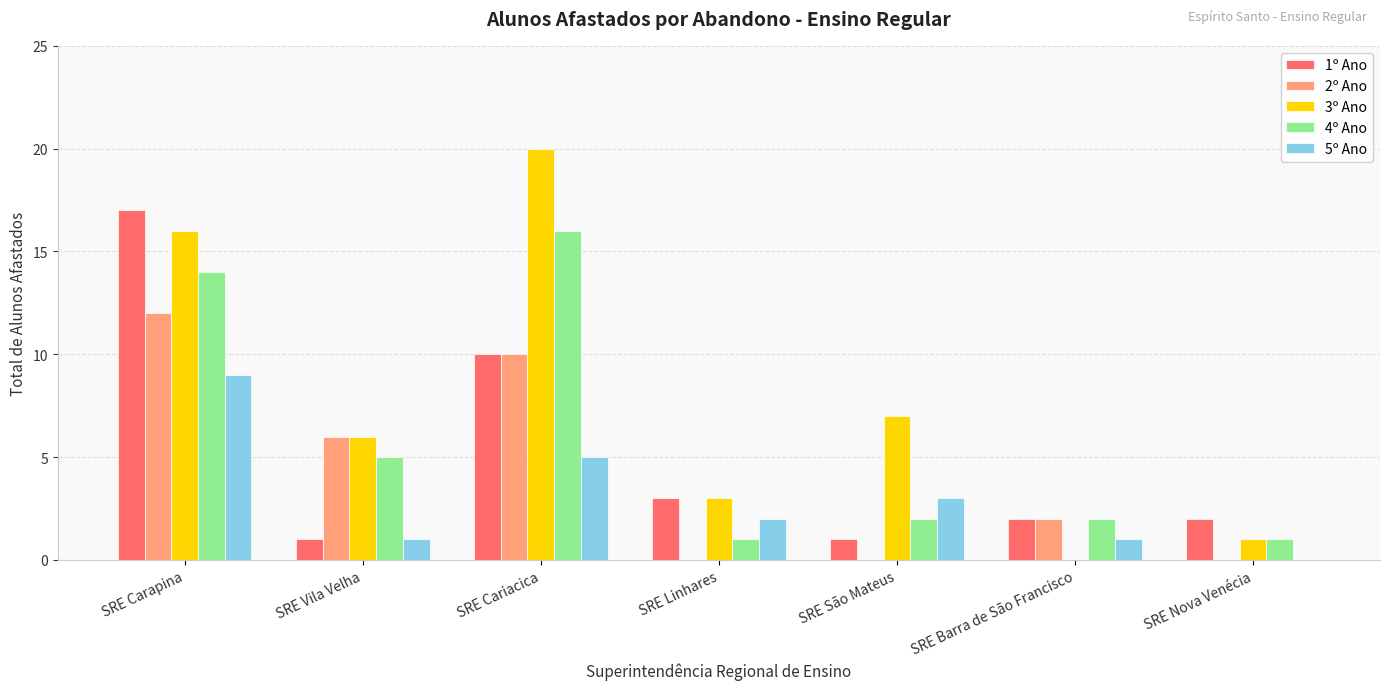

Which series has the largest total across all categories?

3º Ano